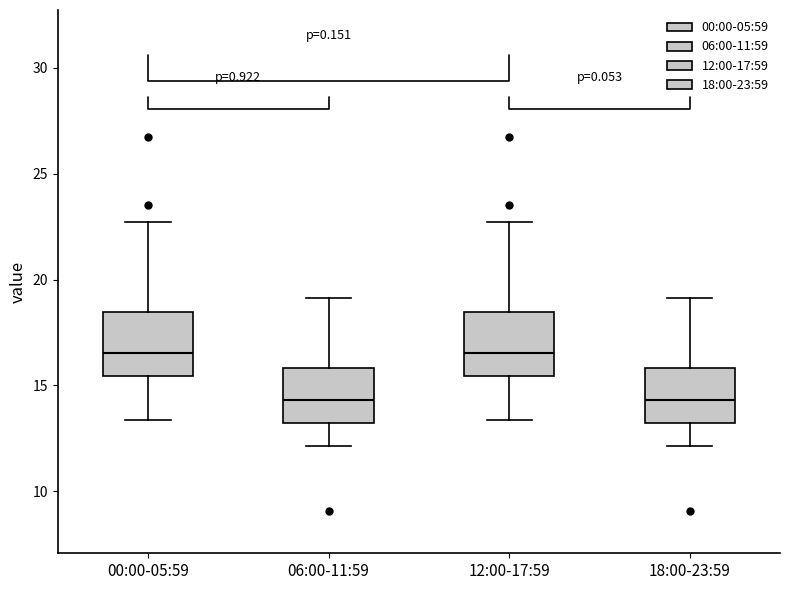

Reading left to right, transcribe this box plot: for each box, give where its median line is, the range the box spans, and where its two whiskers end, as read against the y-axis. The values are not printed on the chart, so give them approximately, as read against the axis.

00:00-05:59: median 16.5, box 15.5 to 18.5, whiskers 13.5 to 22.5
06:00-11:59: median 14.5, box 13.0 to 16.0, whiskers 12.0 to 19.0
12:00-17:59: median 16.5, box 15.5 to 18.5, whiskers 13.5 to 22.5
18:00-23:59: median 14.5, box 13.0 to 16.0, whiskers 12.0 to 19.0